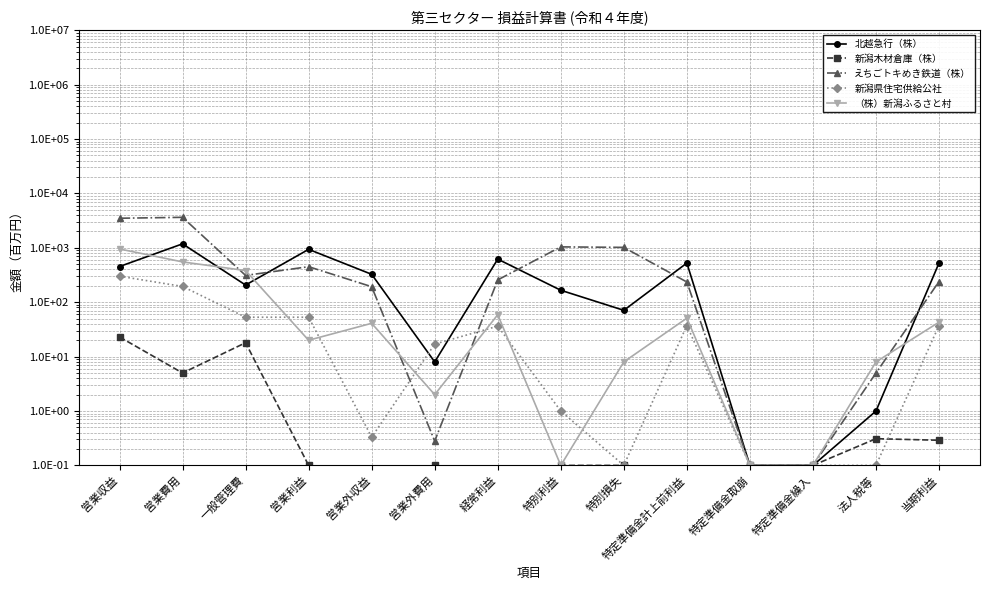

At how many categories does at least one series exceed 817?

5